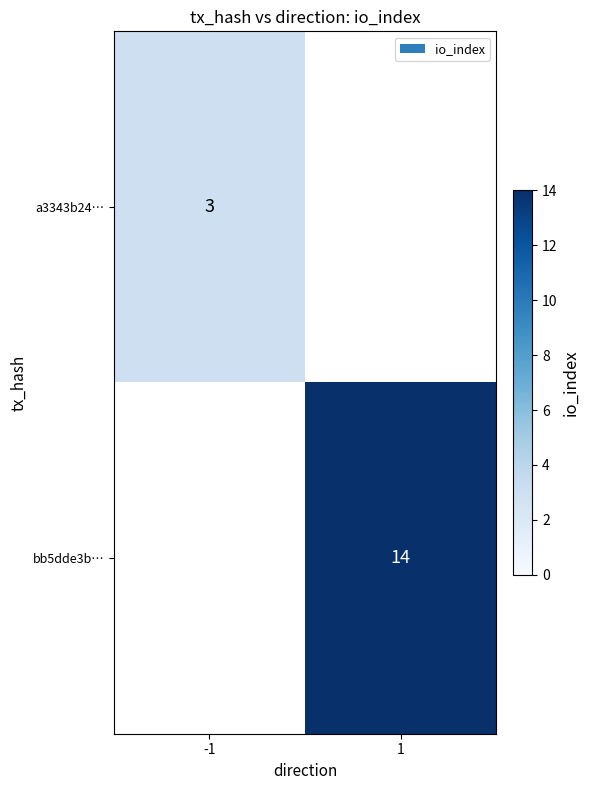

The value of a3343b24… at -1 is 5. True or false?

False